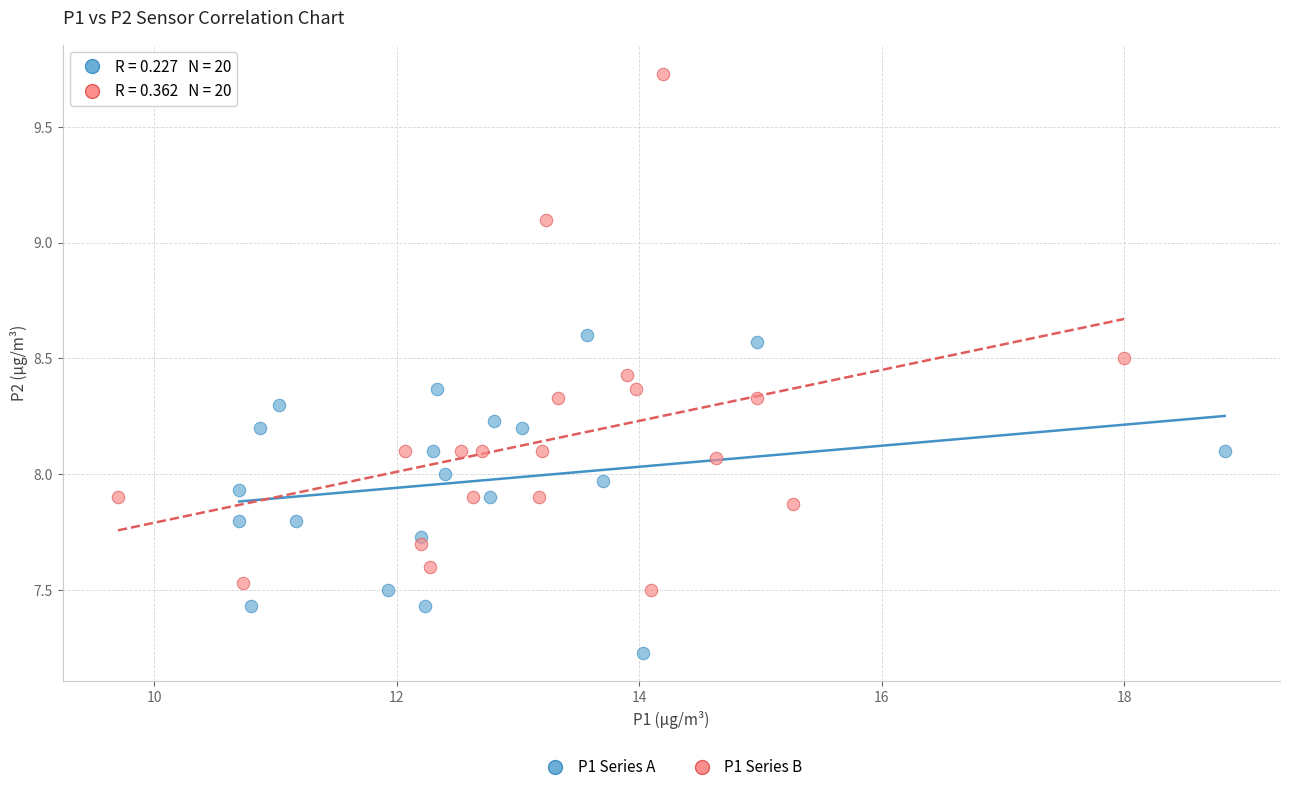

Which series has the largest Y range (max minus min)?

P1 Series B